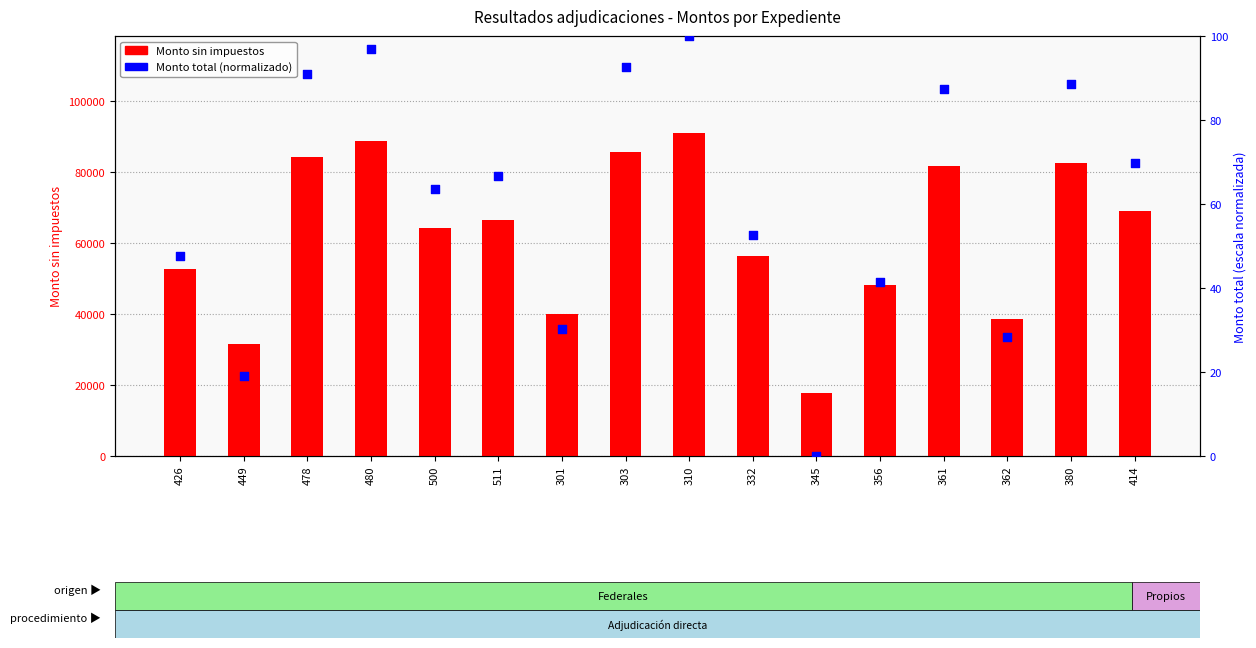

At which category is the sum across all series the highest?

310